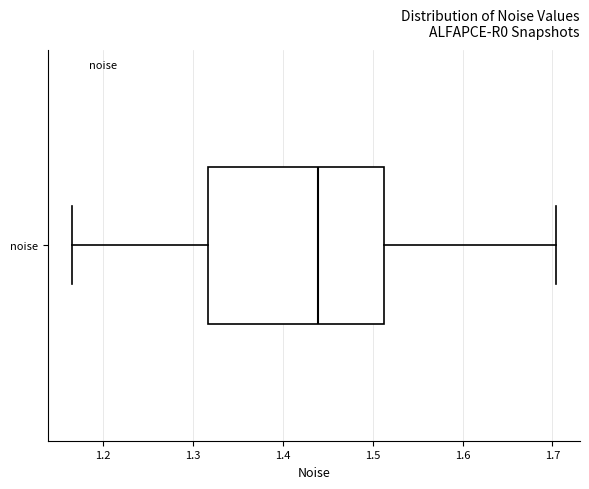

Where does the left whisker of the box for noise end on the x-axis? The values are not printed on the chart, so give them approximately, as read against the axis.

1.17